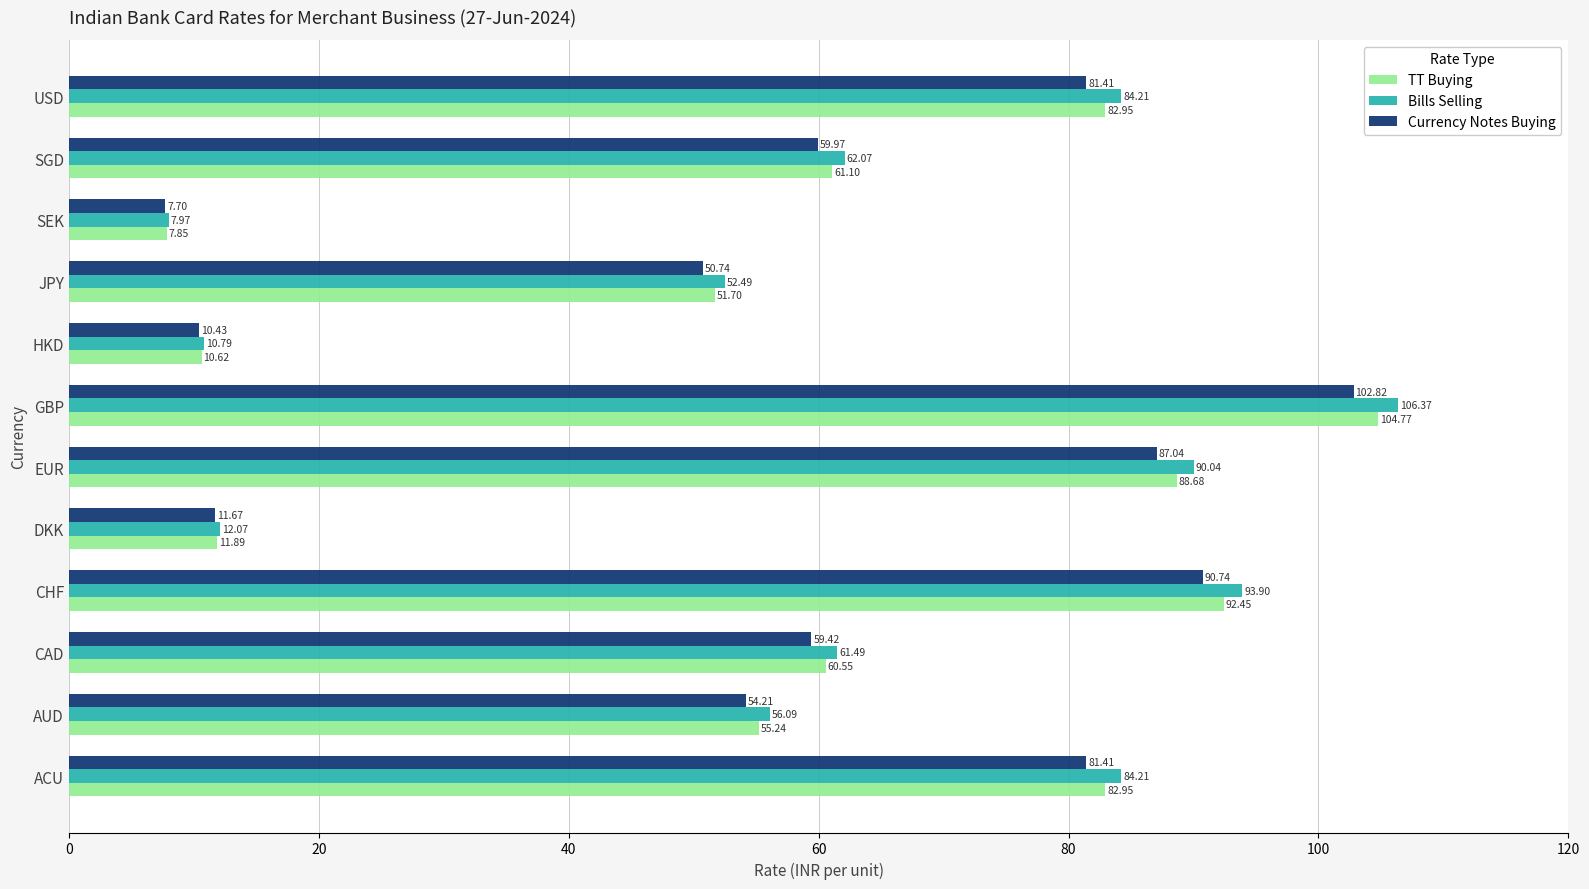

Rank the series by their maximum value, from highest to lowest.

Bills Selling, TT Buying, Currency Notes Buying